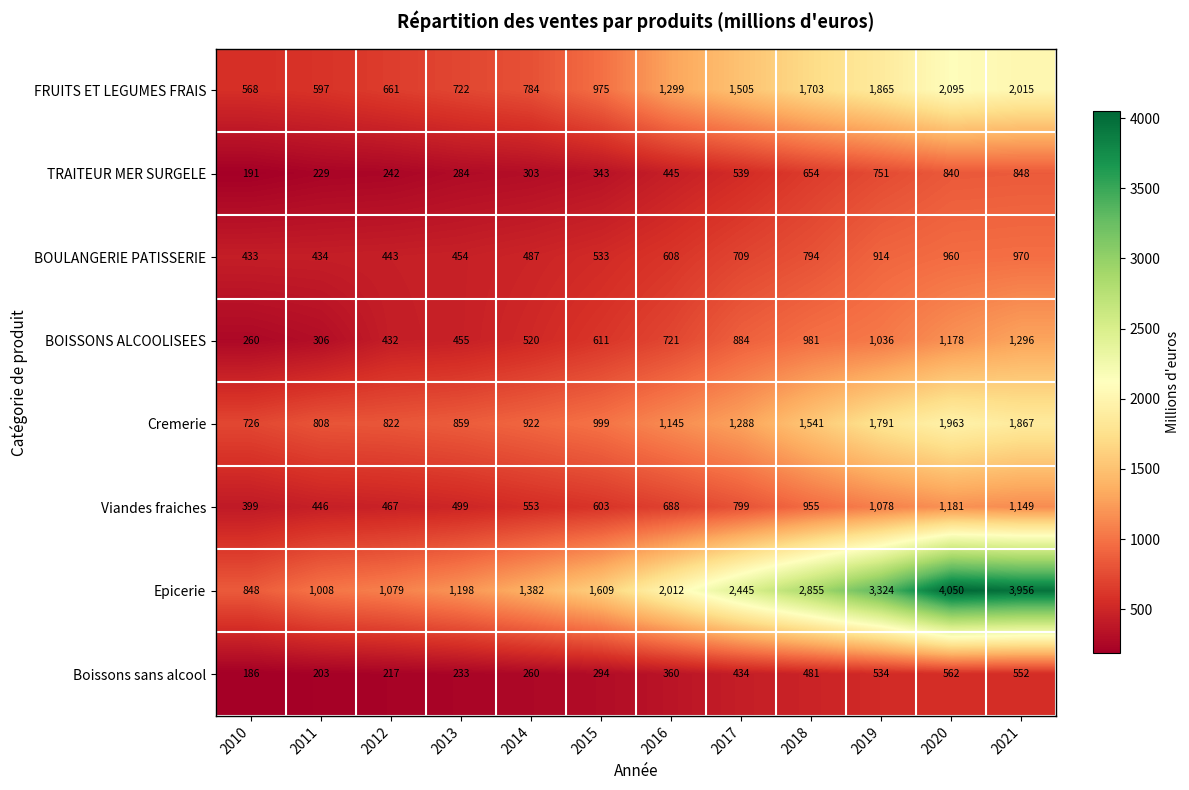

How many values in the BOULANGERIE PATISSERIE series are below 608?

6